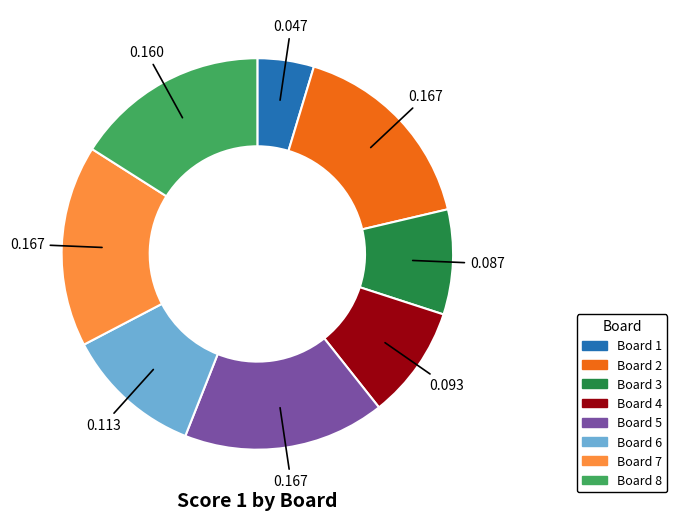

Count the number of slices in the pie.

8